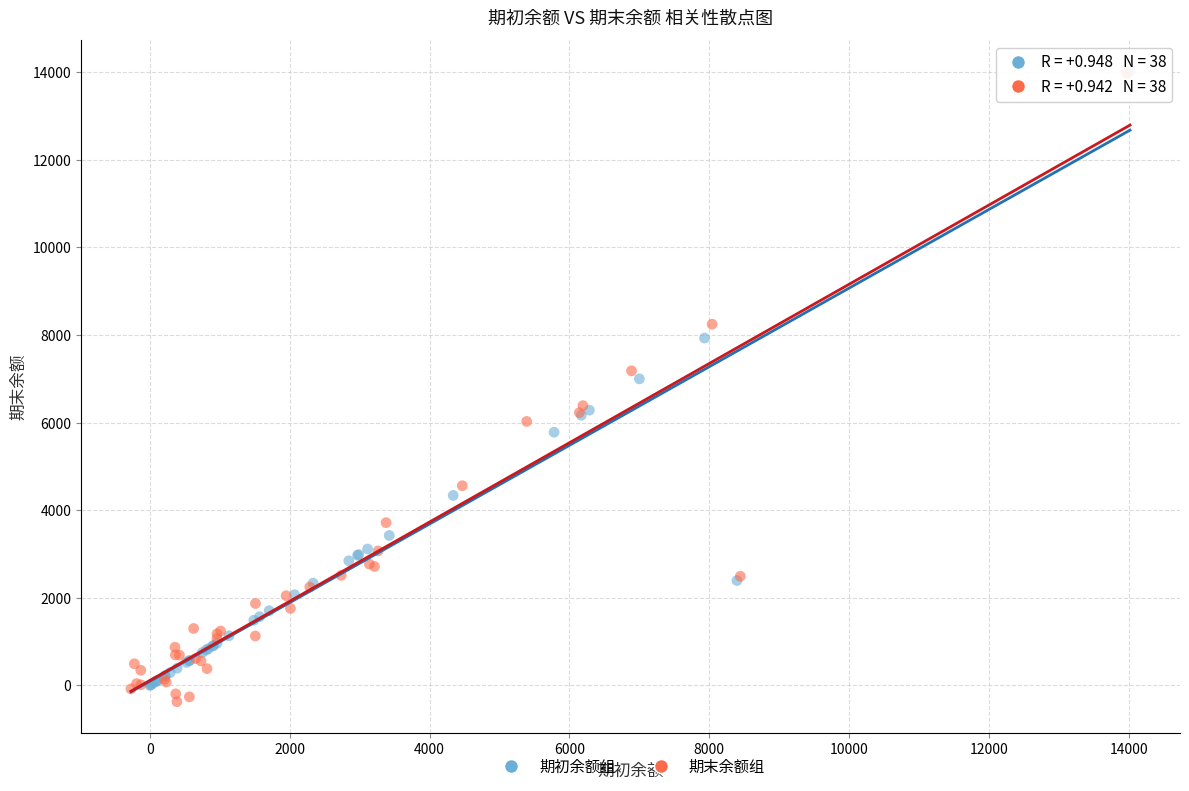

Which series has the widest spread of Y values?

期末余额组